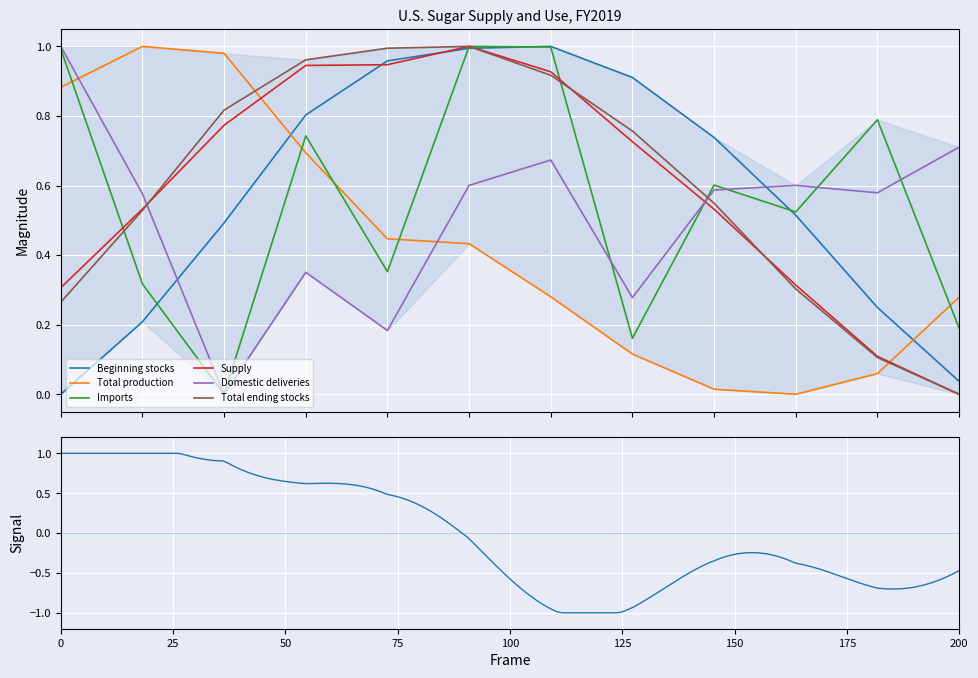

How many values in the Beginning stocks series exceed 0?

11